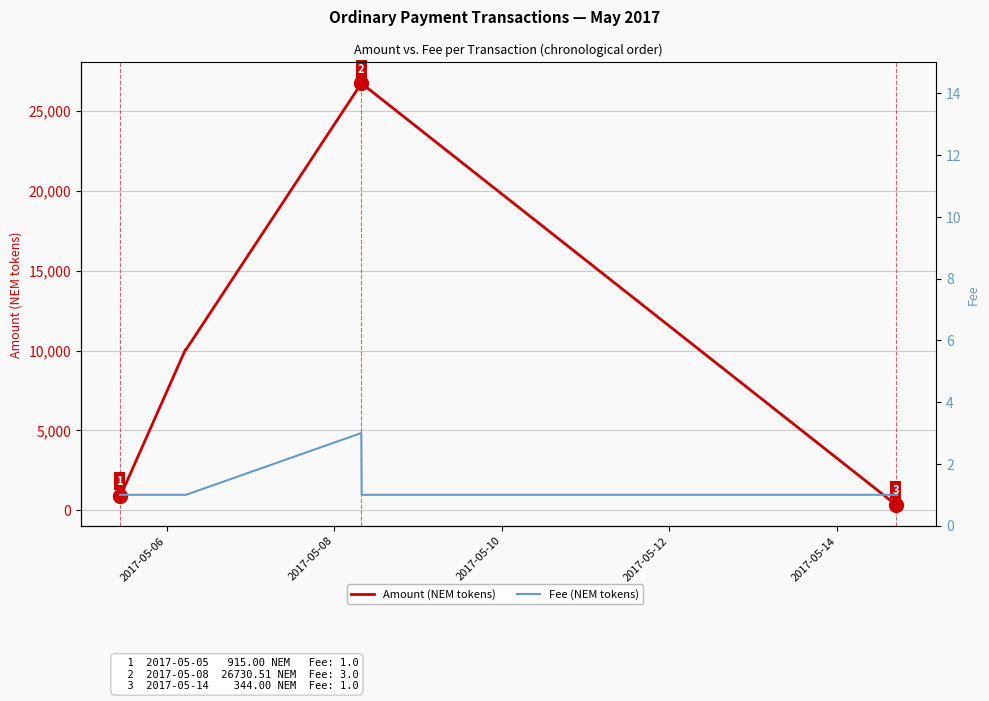

Reading left to right, transcribe all the data shown in this chart.

Amount (NEM tokens): 915.0	914.0	10051.0	10050.0	26730.5	26729.5	344.0	343.0
Fee (NEM tokens): 1.0	1.0	1.0	1.0	3.0	1.0	1.0	1.0